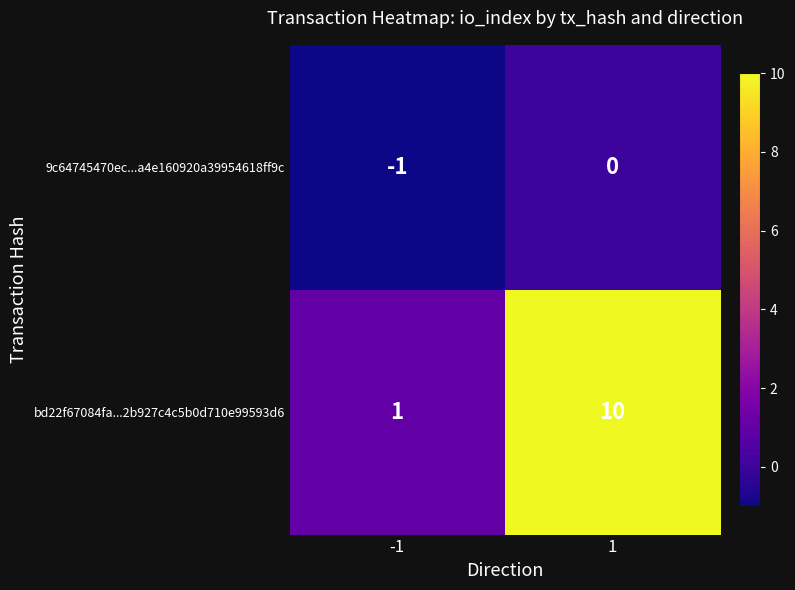

Reading left to right, extract all data points from this chart.

9c64745470ec...a4e160920a39954618ff9c: -1=-1	1=0
bd22f67084fa...2b927c4c5b0d710e99593d6: -1=1	1=10